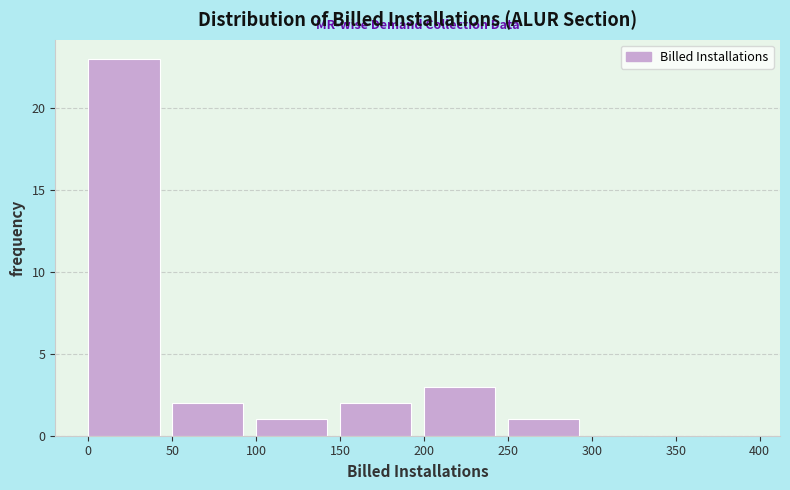

Reading left to right, transcribe this chart: for each bar, give the range it covers on the x-axis and its height. The values are not printed on the chart, so give them approximately, as read against the axis.

0 to 50: 23
50 to 100: 2
100 to 150: 1
150 to 200: 2
200 to 250: 3
250 to 300: 1
300 to 350: 0
350 to 400: 0